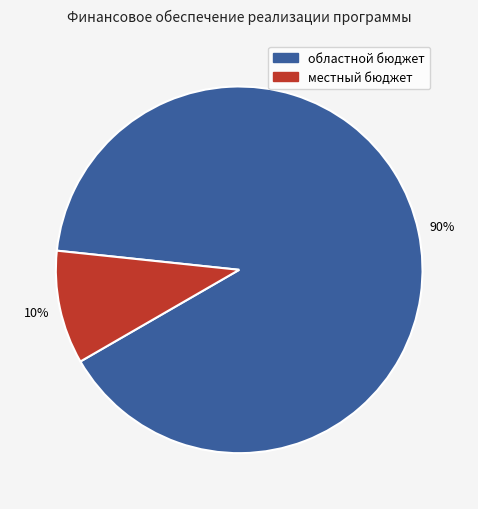

How many slices are in this pie chart?

2